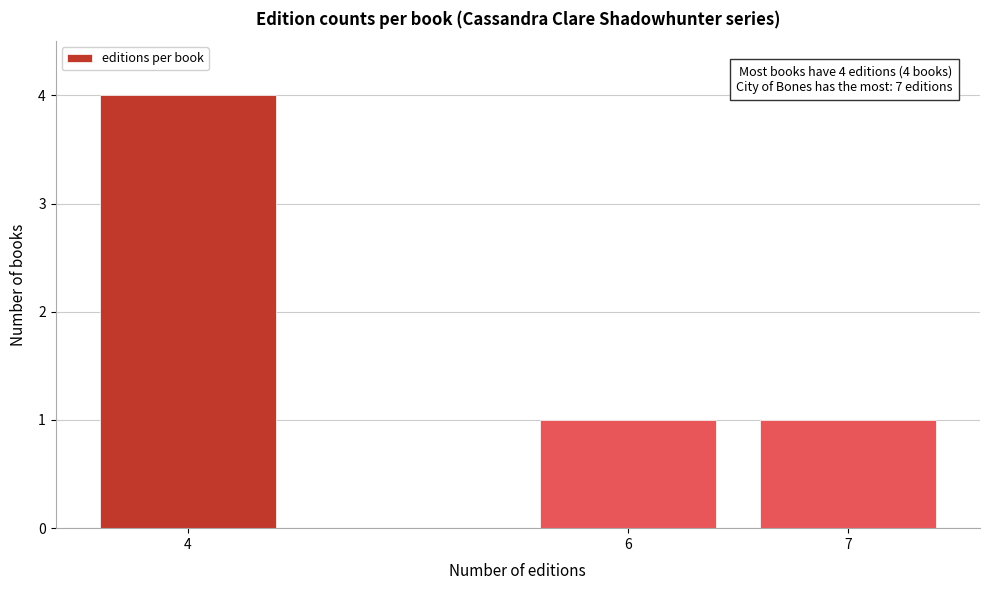

Reading left to right, extract all data points from this chart.

4=4	6=1	7=1